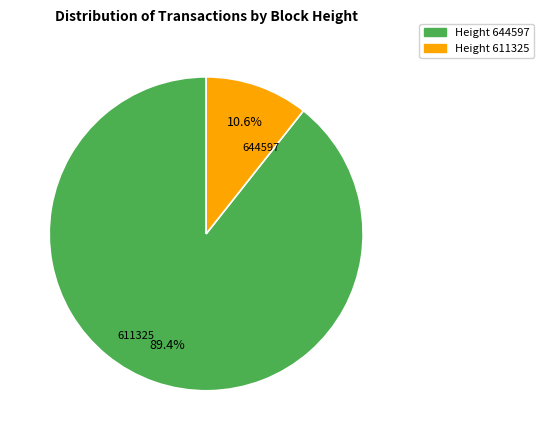

Is there any slice that represents more than half of the pie?

Yes